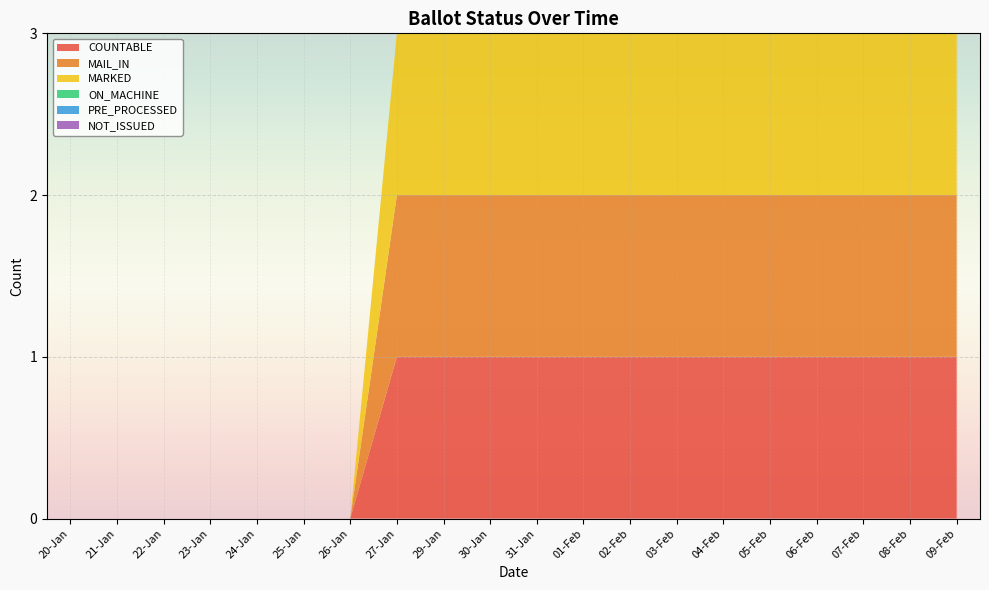

Reading left to right, what are all the values shown in this chart?

COUNTABLE: 20-Jan=0	21-Jan=0	22-Jan=0	23-Jan=0	24-Jan=0	25-Jan=0	26-Jan=0	27-Jan=1	29-Jan=1	30-Jan=1	31-Jan=1	01-Feb=1	02-Feb=1	03-Feb=1	04-Feb=1	05-Feb=1	06-Feb=1	07-Feb=1	08-Feb=1	09-Feb=1
MAIL_IN: 20-Jan=0	21-Jan=0	22-Jan=0	23-Jan=0	24-Jan=0	25-Jan=0	26-Jan=0	27-Jan=1	29-Jan=1	30-Jan=1	31-Jan=1	01-Feb=1	02-Feb=1	03-Feb=1	04-Feb=1	05-Feb=1	06-Feb=1	07-Feb=1	08-Feb=1	09-Feb=1
MARKED: 20-Jan=0	21-Jan=0	22-Jan=0	23-Jan=0	24-Jan=0	25-Jan=0	26-Jan=0	27-Jan=1	29-Jan=1	30-Jan=1	31-Jan=1	01-Feb=1	02-Feb=1	03-Feb=1	04-Feb=1	05-Feb=1	06-Feb=1	07-Feb=1	08-Feb=1	09-Feb=1
ON_MACHINE: 20-Jan=0	21-Jan=0	22-Jan=0	23-Jan=0	24-Jan=0	25-Jan=0	26-Jan=0	27-Jan=0	29-Jan=0	30-Jan=0	31-Jan=0	01-Feb=0	02-Feb=0	03-Feb=0	04-Feb=0	05-Feb=0	06-Feb=0	07-Feb=0	08-Feb=0	09-Feb=0
PRE_PROCESSED: 20-Jan=0	21-Jan=0	22-Jan=0	23-Jan=0	24-Jan=0	25-Jan=0	26-Jan=0	27-Jan=0	29-Jan=0	30-Jan=0	31-Jan=0	01-Feb=0	02-Feb=0	03-Feb=0	04-Feb=0	05-Feb=0	06-Feb=0	07-Feb=0	08-Feb=0	09-Feb=0
NOT_ISSUED: 20-Jan=0	21-Jan=0	22-Jan=0	23-Jan=0	24-Jan=0	25-Jan=0	26-Jan=0	27-Jan=0	29-Jan=0	30-Jan=0	31-Jan=0	01-Feb=0	02-Feb=0	03-Feb=0	04-Feb=0	05-Feb=0	06-Feb=0	07-Feb=0	08-Feb=0	09-Feb=0